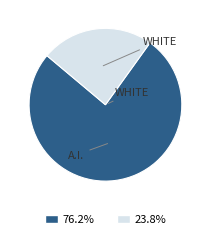

Does any single category account for the majority?

Yes